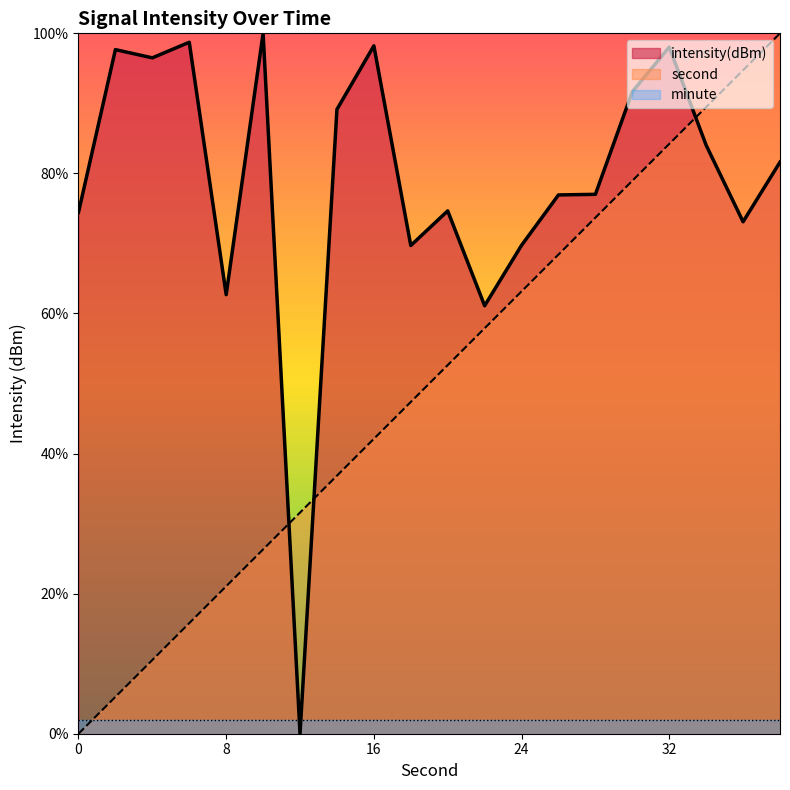

How many intersections are there between second and intensity?

3